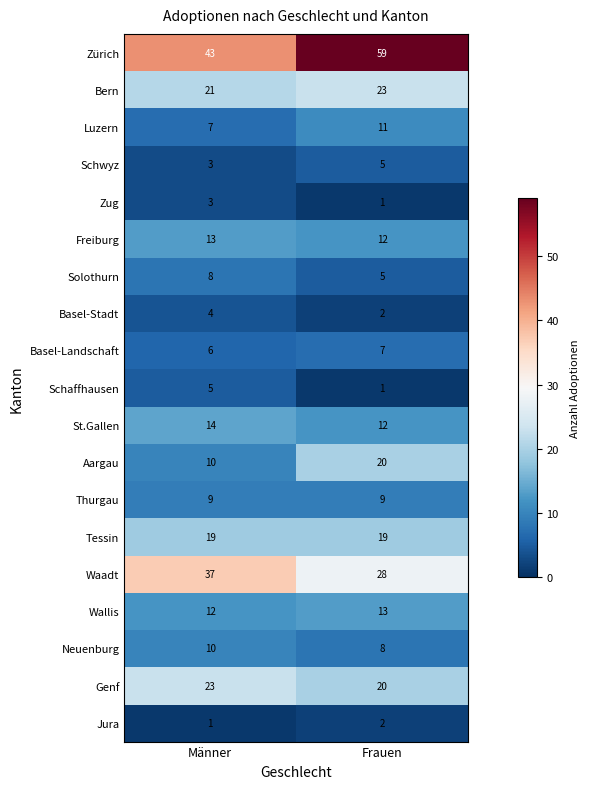

What is the sum of all Neuenburg values?

18